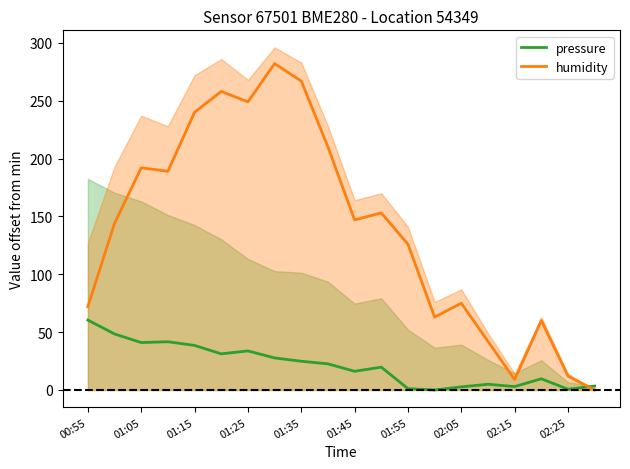

Reading left to right, what are all the values shown in this chart?

pressure: 60.4	48.4	41.0	41.7	38.5	31.2	33.8	27.7	24.8	22.6	16.2	19.7	1.2	0.0	2.7	5.0	3.0	9.7	0.7	3.4
humidity: 72.0	144.0	192.0	189.0	240.0	258.0	249.0	282.0	267.0	210.0	147.0	153.0	126.0	63.0	75.0	42.0	9.0	60.0	12.0	0.0